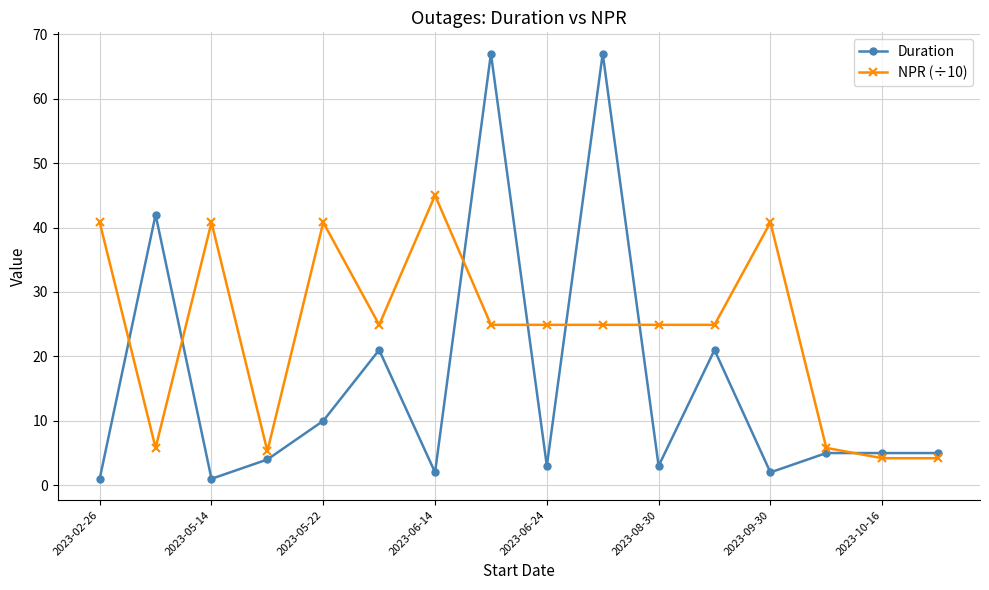

List the series in order of their overall mean, highest first.

NPR (÷10), Duration